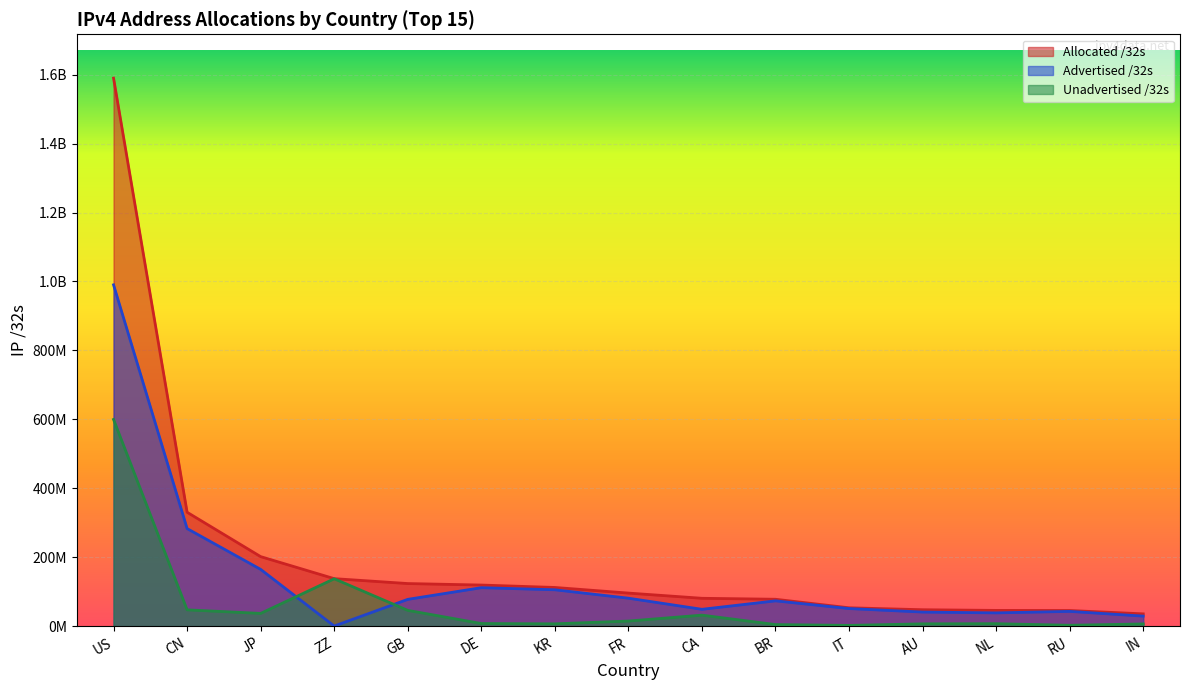

Where is the first local minimum for Advertised /32s?

ZZ